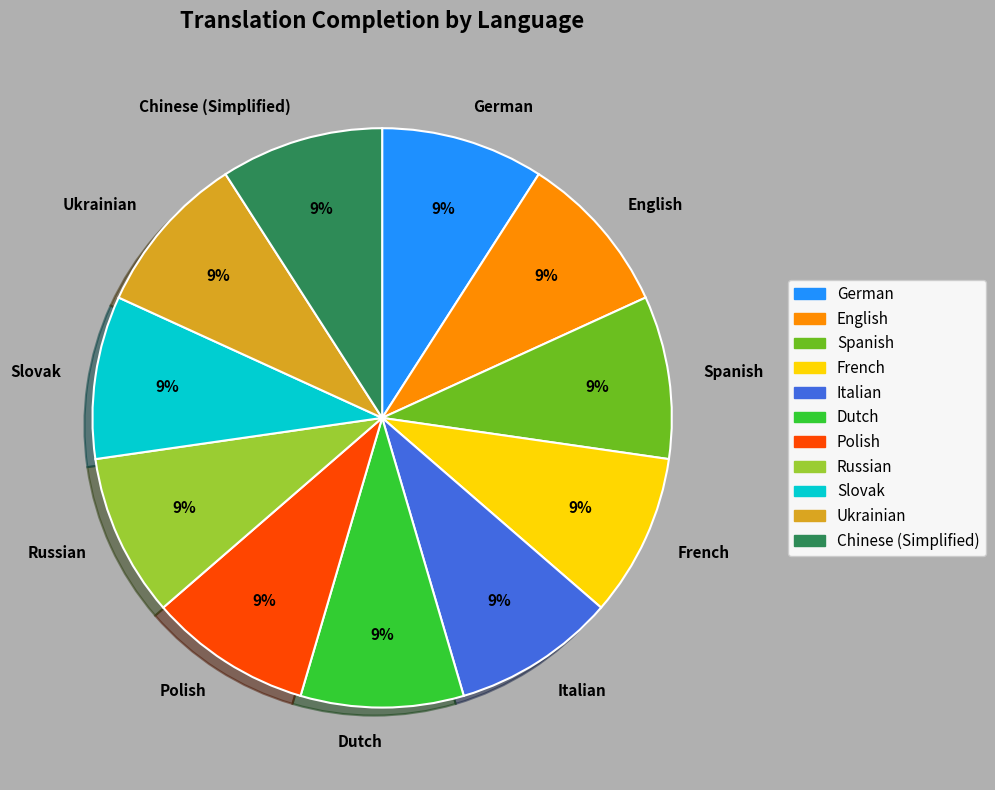

Is the sum of Spanish and English greater than half?

No